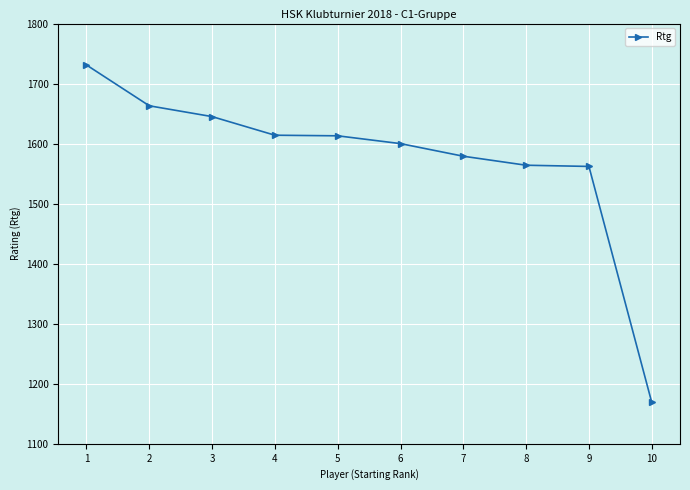

Does the chart display data point markers on the line(s)?

Yes